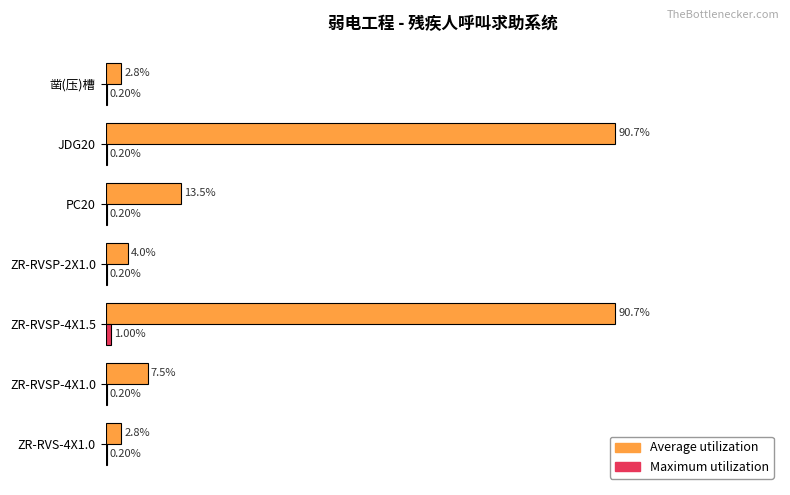

At which category is the sum across all series the highest?

ZR-RVSP-4X1.5